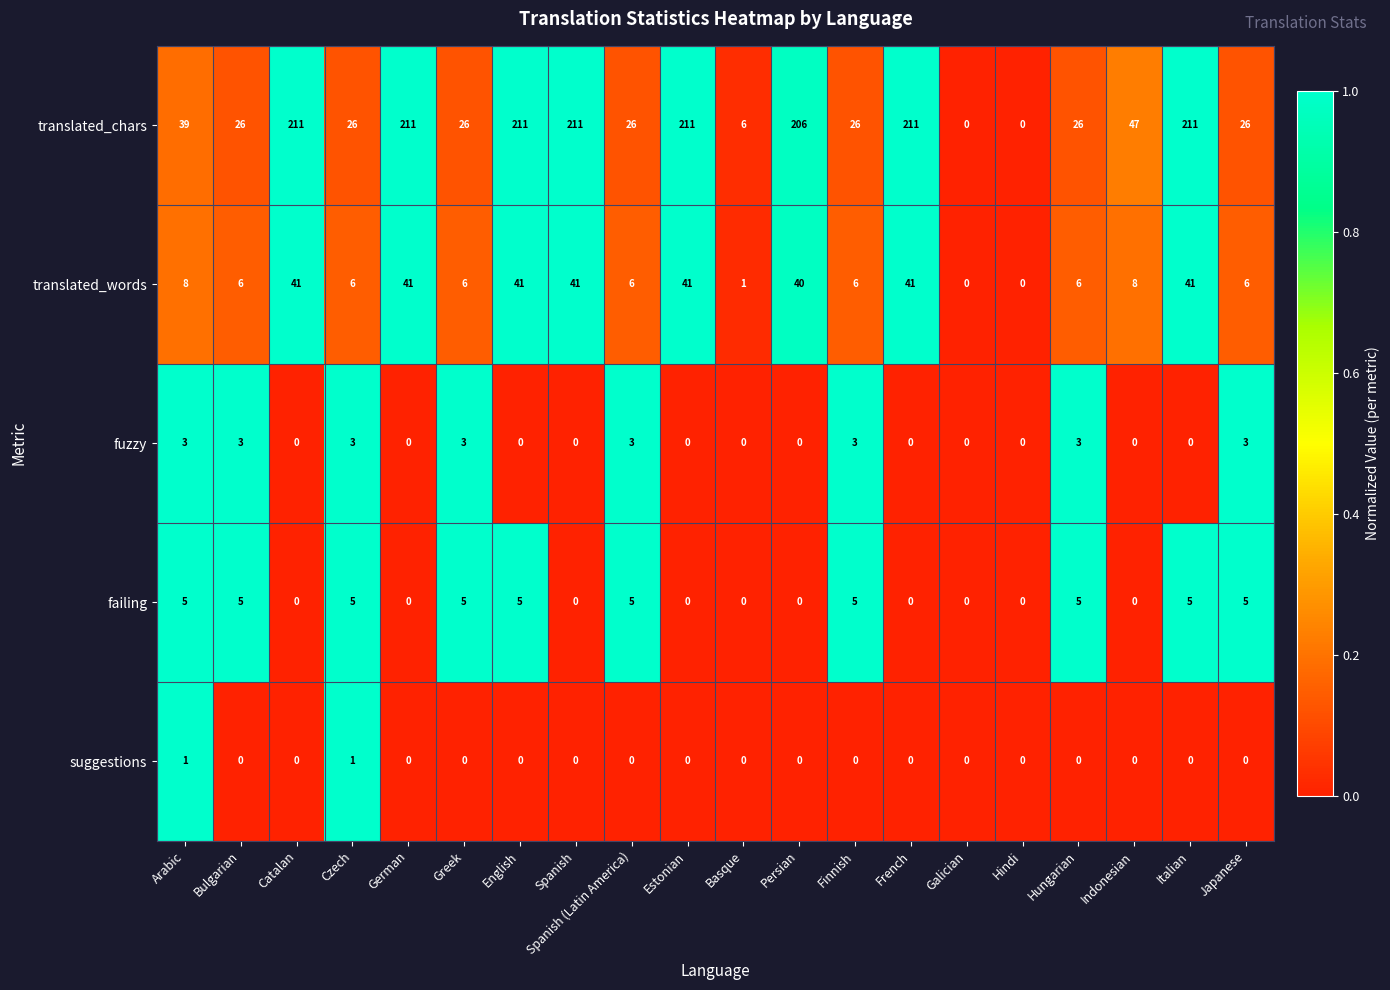

What is the highest value of the fuzzy series?

3